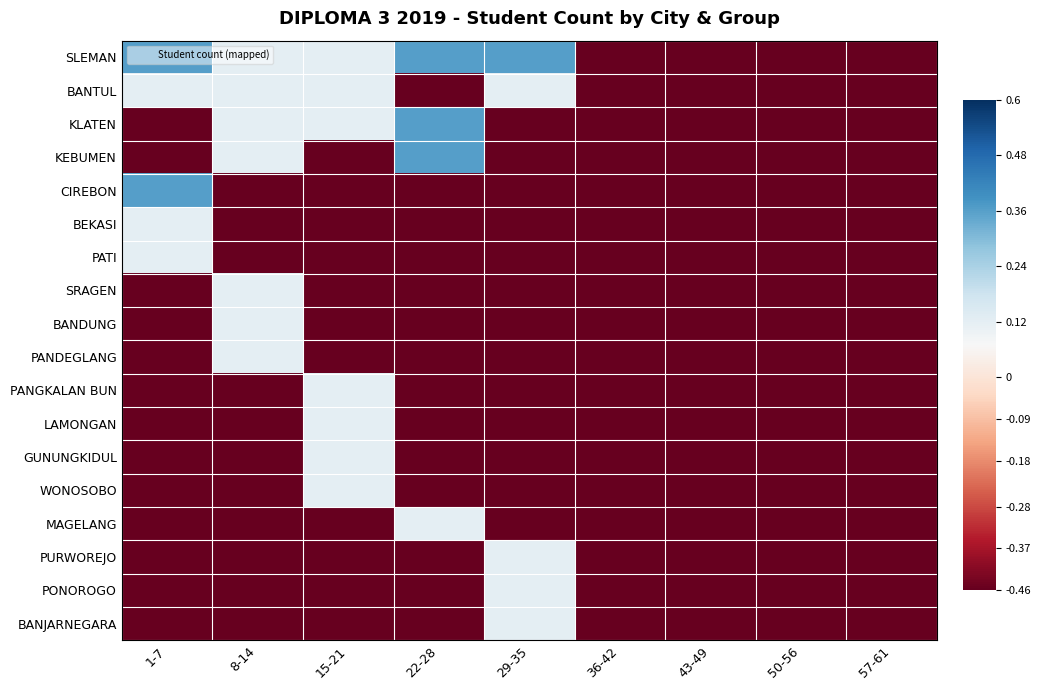

Reading right to left, what are all the values shown in this chart?

SLEMAN: 57-61=-0.5	50-56=-0.5	43-49=-0.5	36-42=-0.5	29-35=0.4	22-28=0.4	15-21=0.1	8-14=0.1	1-7=0.4
BANTUL: 57-61=-0.5	50-56=-0.5	43-49=-0.5	36-42=-0.5	29-35=0.1	22-28=-0.5	15-21=0.1	8-14=0.1	1-7=0.1
KLATEN: 57-61=-0.5	50-56=-0.5	43-49=-0.5	36-42=-0.5	29-35=-0.5	22-28=0.4	15-21=0.1	8-14=0.1	1-7=-0.5
KEBUMEN: 57-61=-0.5	50-56=-0.5	43-49=-0.5	36-42=-0.5	29-35=-0.5	22-28=0.4	15-21=-0.5	8-14=0.1	1-7=-0.5
CIREBON: 57-61=-0.5	50-56=-0.5	43-49=-0.5	36-42=-0.5	29-35=-0.5	22-28=-0.5	15-21=-0.5	8-14=-0.5	1-7=0.4
BEKASI: 57-61=-0.5	50-56=-0.5	43-49=-0.5	36-42=-0.5	29-35=-0.5	22-28=-0.5	15-21=-0.5	8-14=-0.5	1-7=0.1
PATI: 57-61=-0.5	50-56=-0.5	43-49=-0.5	36-42=-0.5	29-35=-0.5	22-28=-0.5	15-21=-0.5	8-14=-0.5	1-7=0.1
SRAGEN: 57-61=-0.5	50-56=-0.5	43-49=-0.5	36-42=-0.5	29-35=-0.5	22-28=-0.5	15-21=-0.5	8-14=0.1	1-7=-0.5
BANDUNG: 57-61=-0.5	50-56=-0.5	43-49=-0.5	36-42=-0.5	29-35=-0.5	22-28=-0.5	15-21=-0.5	8-14=0.1	1-7=-0.5
PANDEGLANG: 57-61=-0.5	50-56=-0.5	43-49=-0.5	36-42=-0.5	29-35=-0.5	22-28=-0.5	15-21=-0.5	8-14=0.1	1-7=-0.5
PANGKALAN BUN: 57-61=-0.5	50-56=-0.5	43-49=-0.5	36-42=-0.5	29-35=-0.5	22-28=-0.5	15-21=0.1	8-14=-0.5	1-7=-0.5
LAMONGAN: 57-61=-0.5	50-56=-0.5	43-49=-0.5	36-42=-0.5	29-35=-0.5	22-28=-0.5	15-21=0.1	8-14=-0.5	1-7=-0.5
GUNUNGKIDUL: 57-61=-0.5	50-56=-0.5	43-49=-0.5	36-42=-0.5	29-35=-0.5	22-28=-0.5	15-21=0.1	8-14=-0.5	1-7=-0.5
WONOSOBO: 57-61=-0.5	50-56=-0.5	43-49=-0.5	36-42=-0.5	29-35=-0.5	22-28=-0.5	15-21=0.1	8-14=-0.5	1-7=-0.5
MAGELANG: 57-61=-0.5	50-56=-0.5	43-49=-0.5	36-42=-0.5	29-35=-0.5	22-28=0.1	15-21=-0.5	8-14=-0.5	1-7=-0.5
PURWOREJO: 57-61=-0.5	50-56=-0.5	43-49=-0.5	36-42=-0.5	29-35=0.1	22-28=-0.5	15-21=-0.5	8-14=-0.5	1-7=-0.5
PONOROGO: 57-61=-0.5	50-56=-0.5	43-49=-0.5	36-42=-0.5	29-35=0.1	22-28=-0.5	15-21=-0.5	8-14=-0.5	1-7=-0.5
BANJARNEGARA: 57-61=-0.5	50-56=-0.5	43-49=-0.5	36-42=-0.5	29-35=0.1	22-28=-0.5	15-21=-0.5	8-14=-0.5	1-7=-0.5